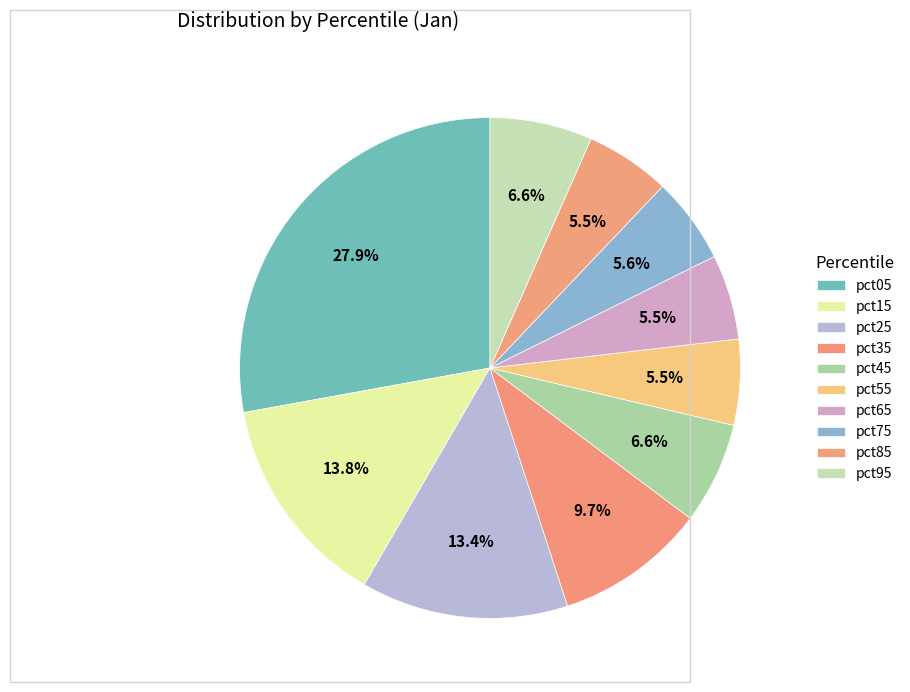

To the nearest percent, what is the combined percentage of pct55 and pct95?

12%